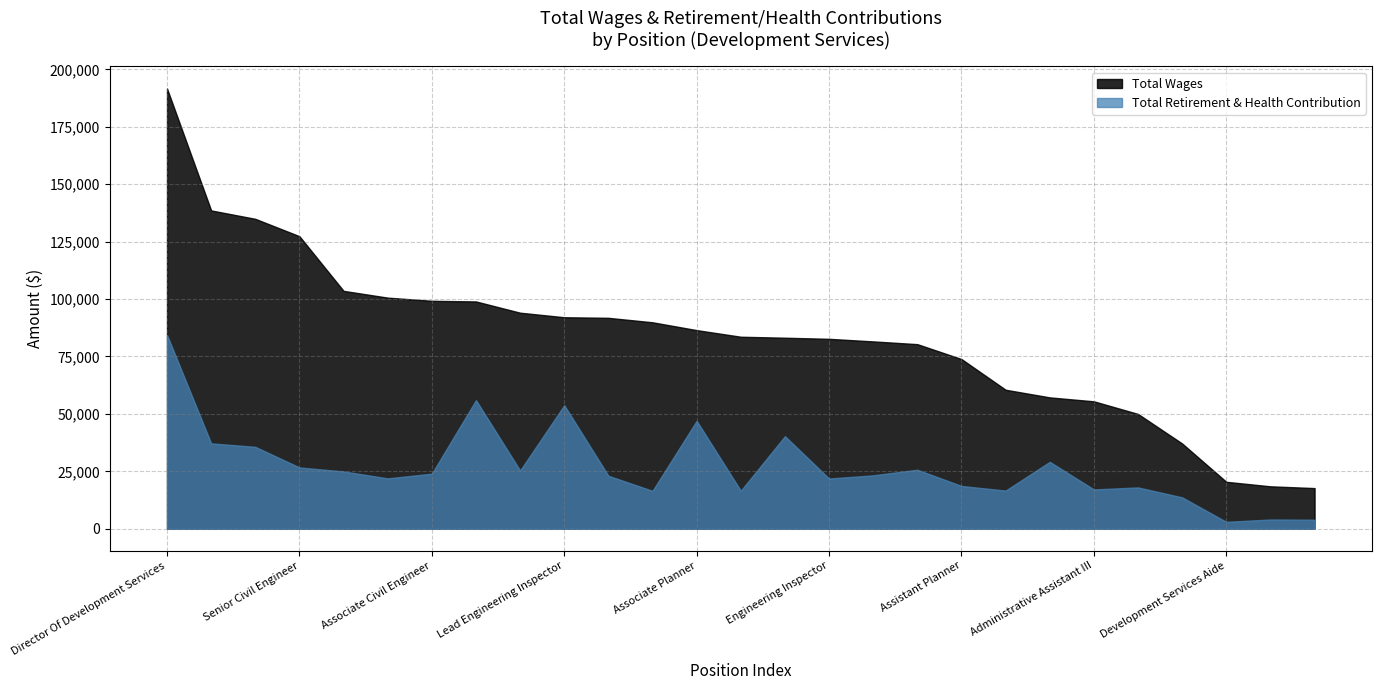

Which label corresponds to the smallest value in the chart?

Development Services Aide